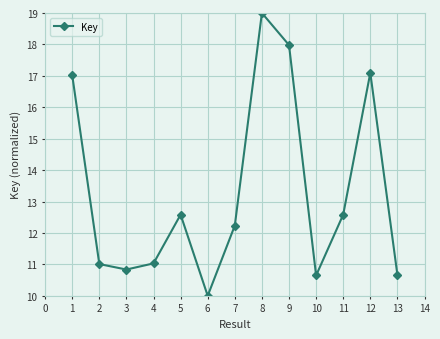

What is the ratio of the value at 3 to the value at 8?

0.6